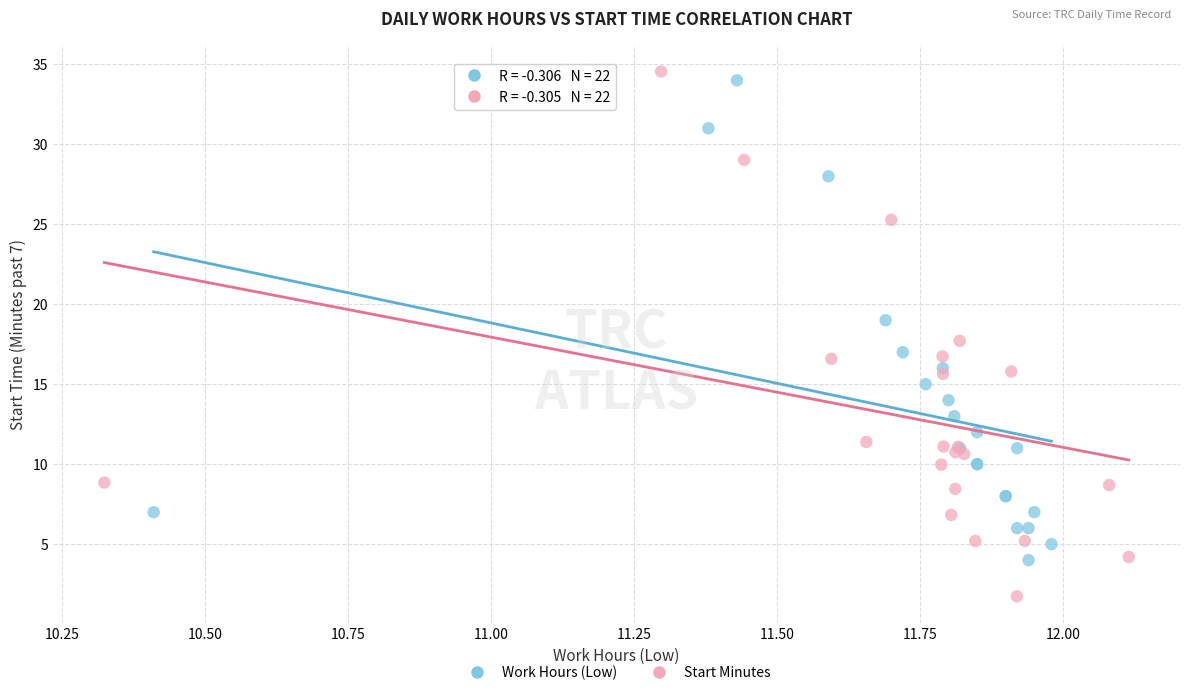

Which series has the widest spread of Y values?

Start Minutes